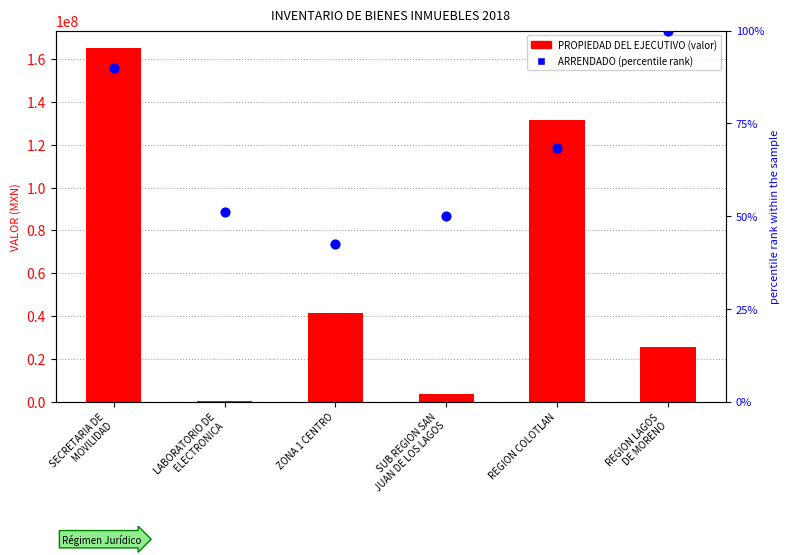

Is the value of percentile rank within the sample at REGION COLOTLAN greater than the value of PROPIEDAD DEL EJECUTIVO at ZONA 1 CENTRO?

No